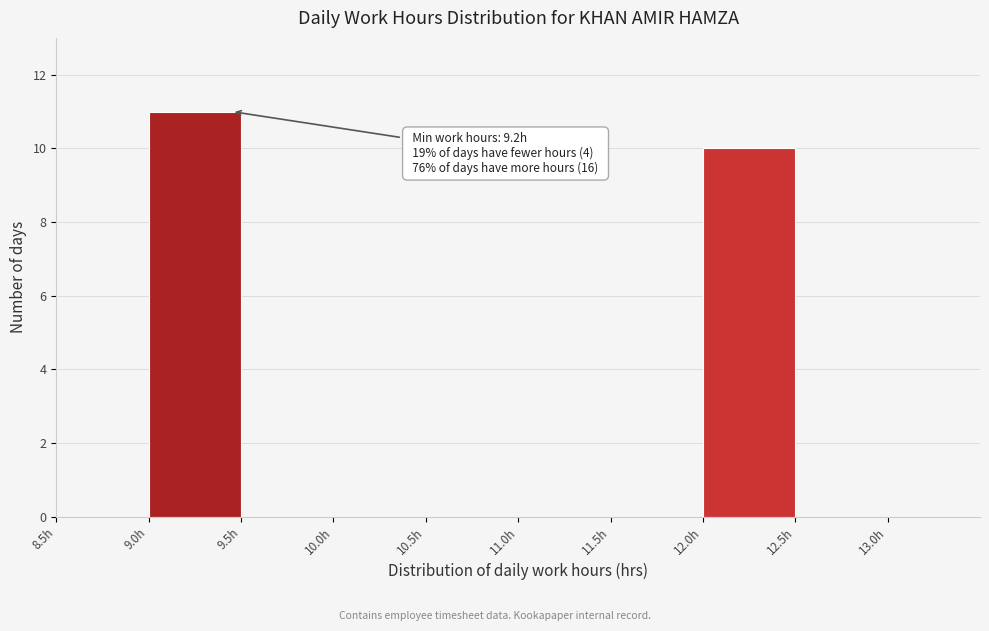

Over which range of the x-axis is the bar tallest?

9.0 to 9.5